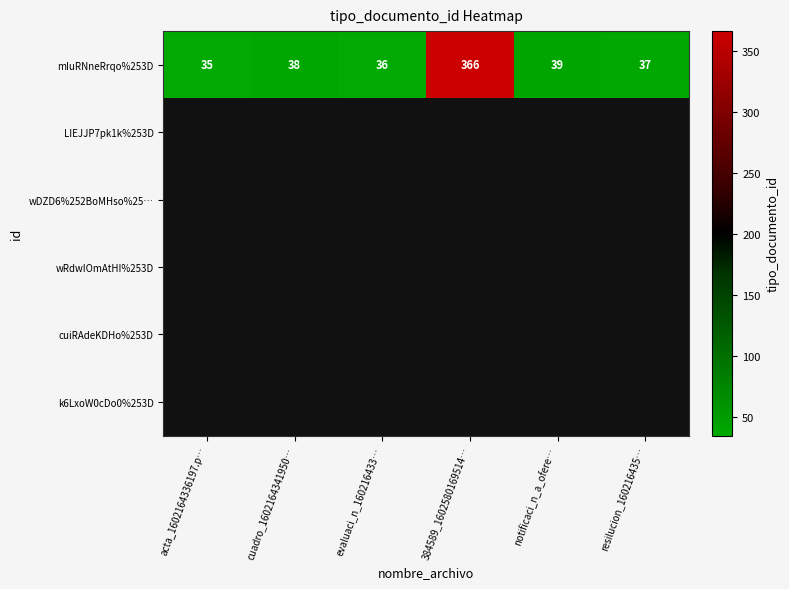

What is the sum of the mIuRNneRrqo%253D values at cuadro_1602164341950… and 384589_1602580169514…?

404